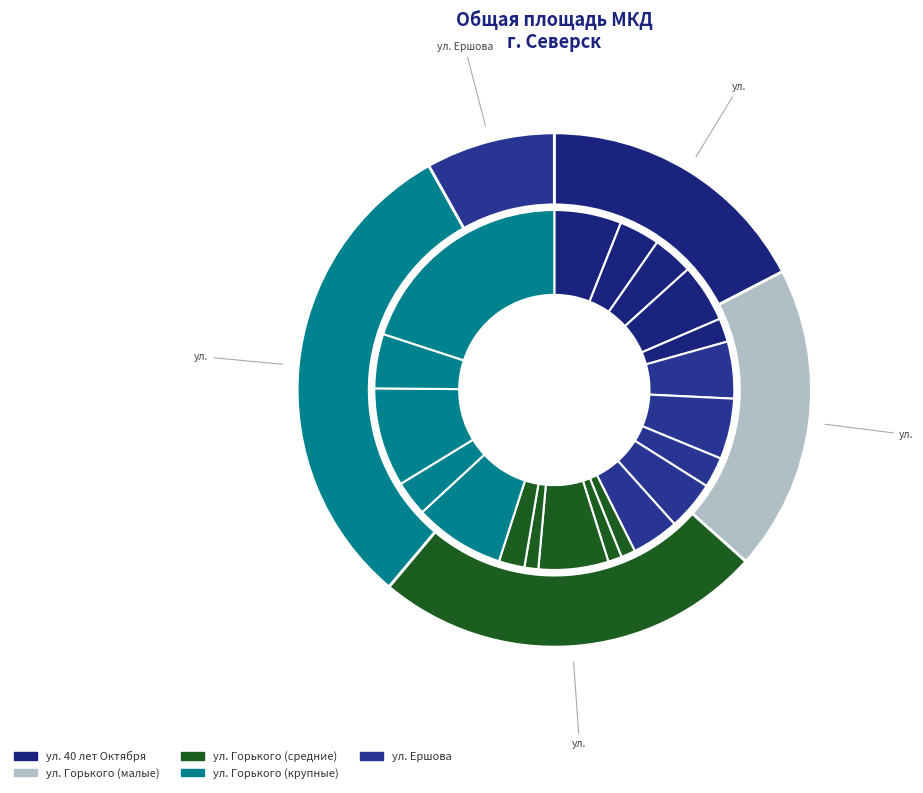

To the nearest percent, what is the difference between the largest and smallest slice percentages?

19%